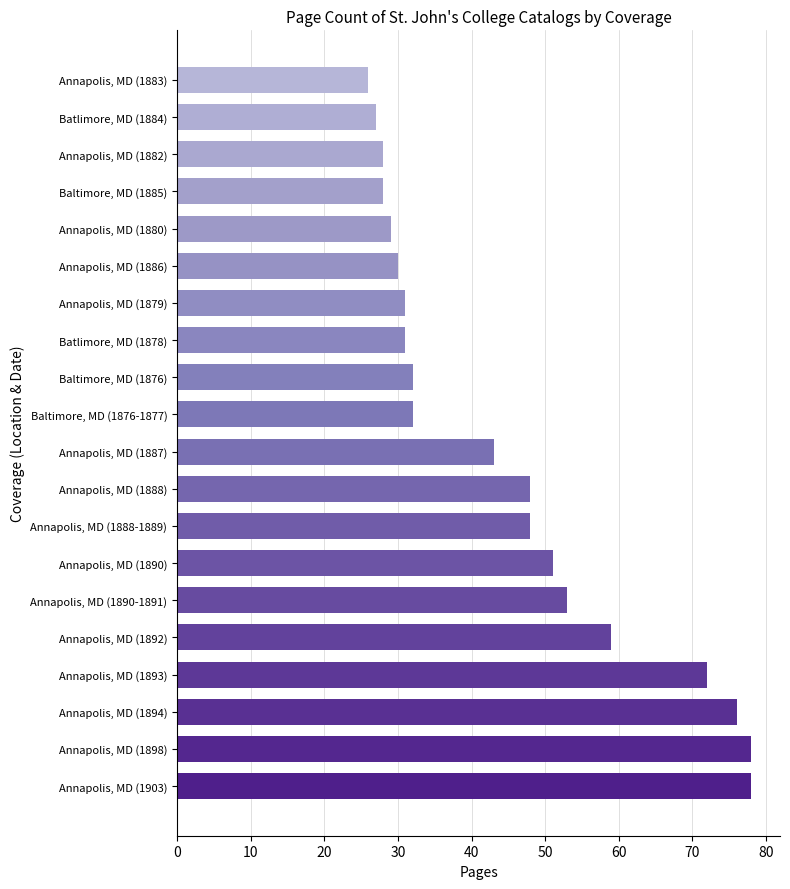

What is the minimum value shown in the chart?

26